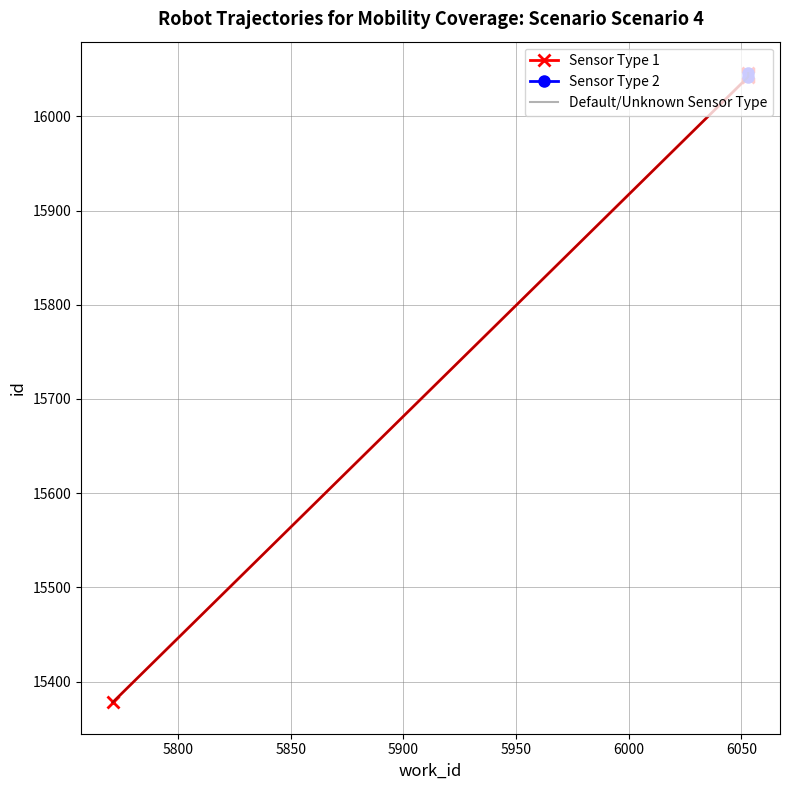

What is the ratio of the value at 6053 to the value at 6053?

1.0